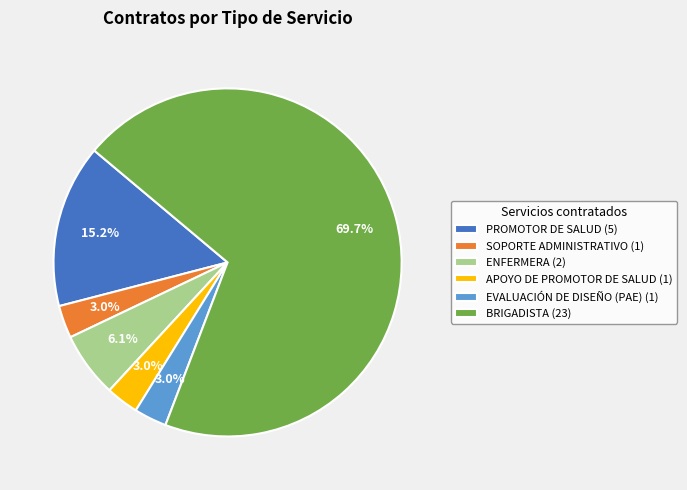

Which category has the biggest portion of the pie?

BRIGADISTA